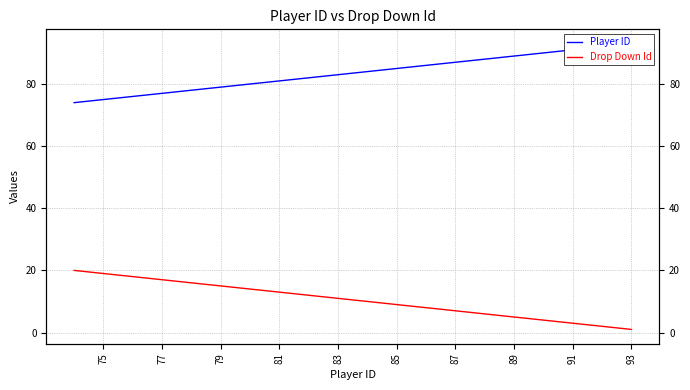

Rank the series at 87 from highest to lowest value.

Player ID, Drop Down Id